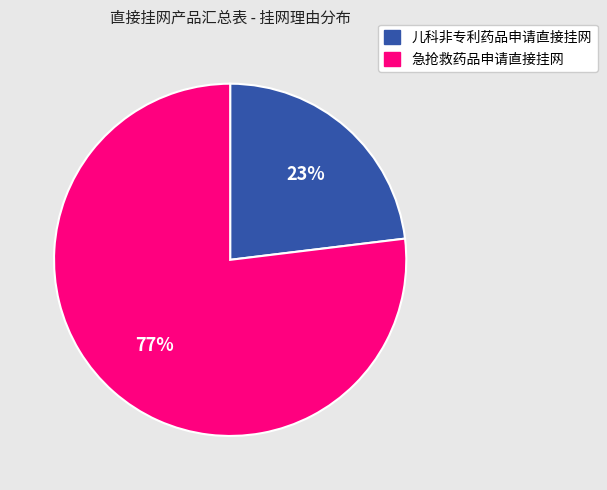

To the nearest percent, what percentage of the pie is 儿科非专利药品申请直接挂网?

23%